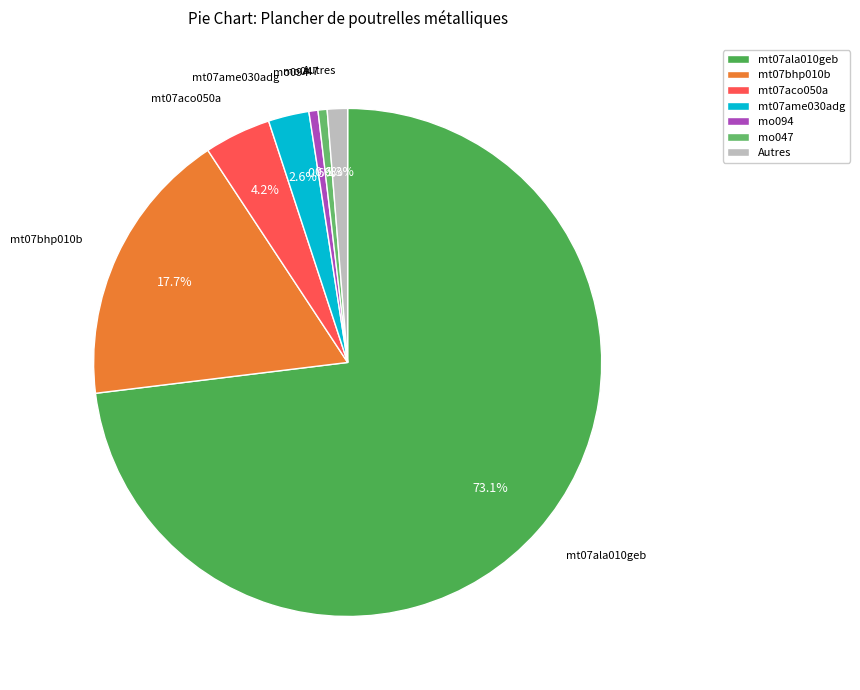

Does any single category account for the majority?

Yes